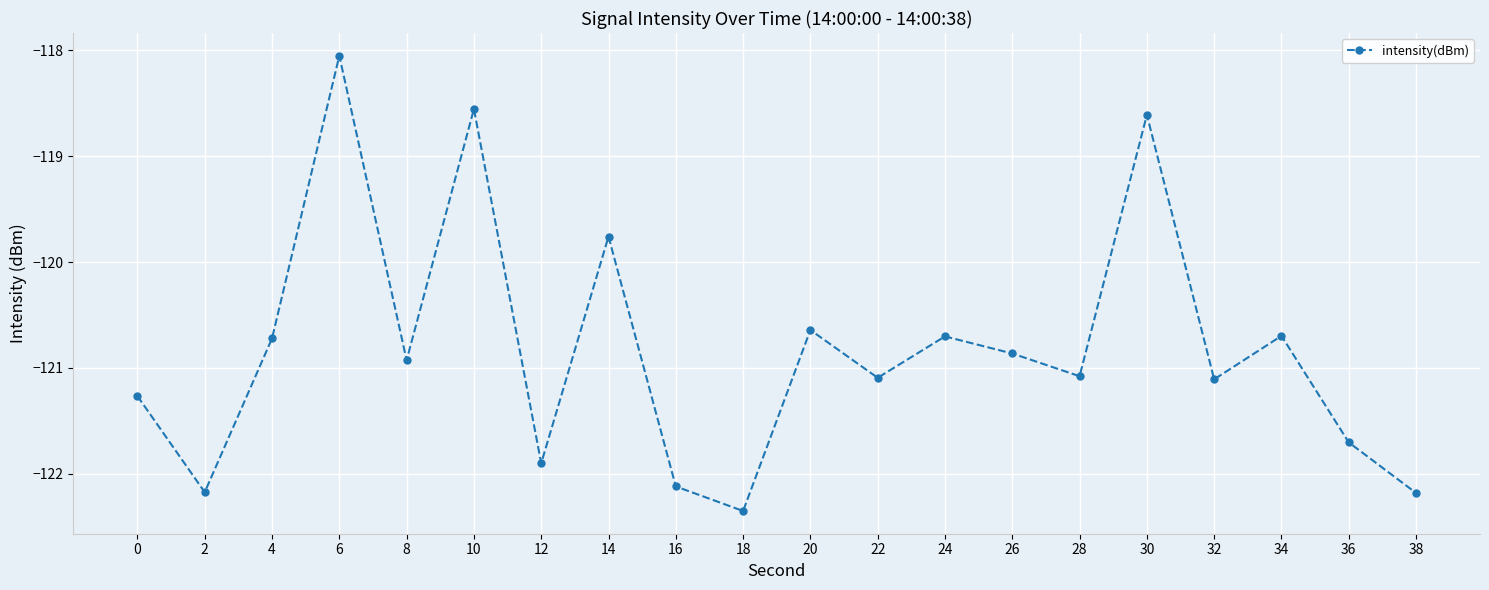

What is the sum of all values?

-2416.5